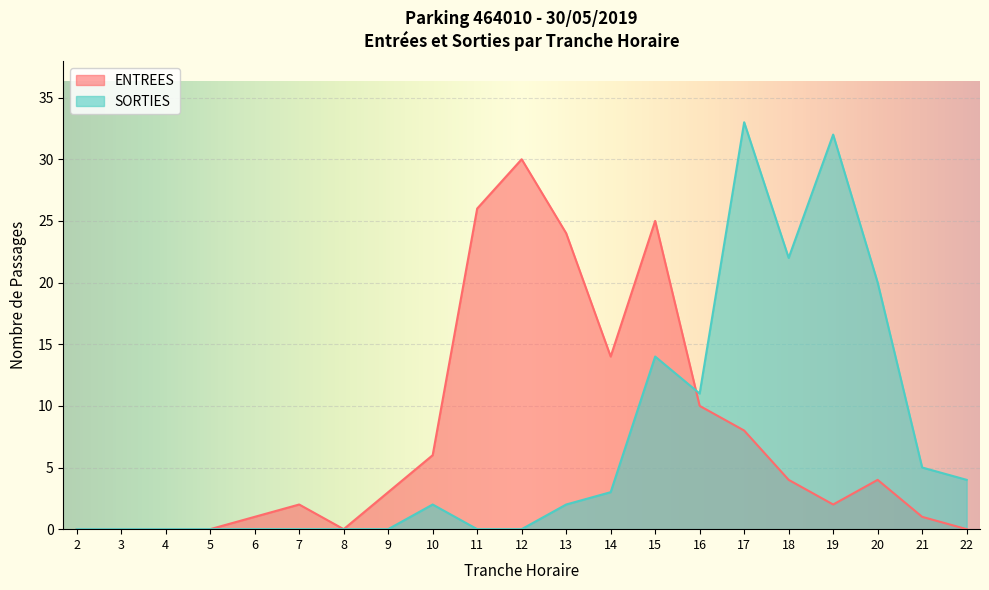

What is the difference between the second highest and minimum values in the SORTIES series?

32